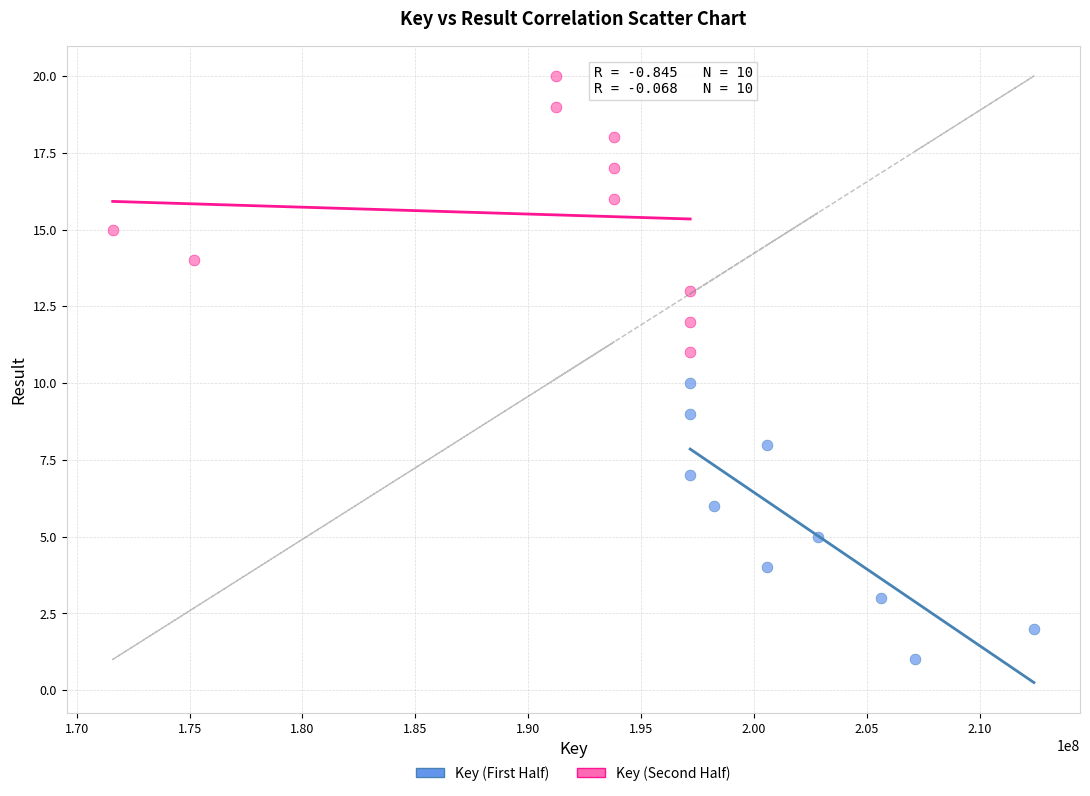

Which series contains the lowest Y value?

Key (First Half)